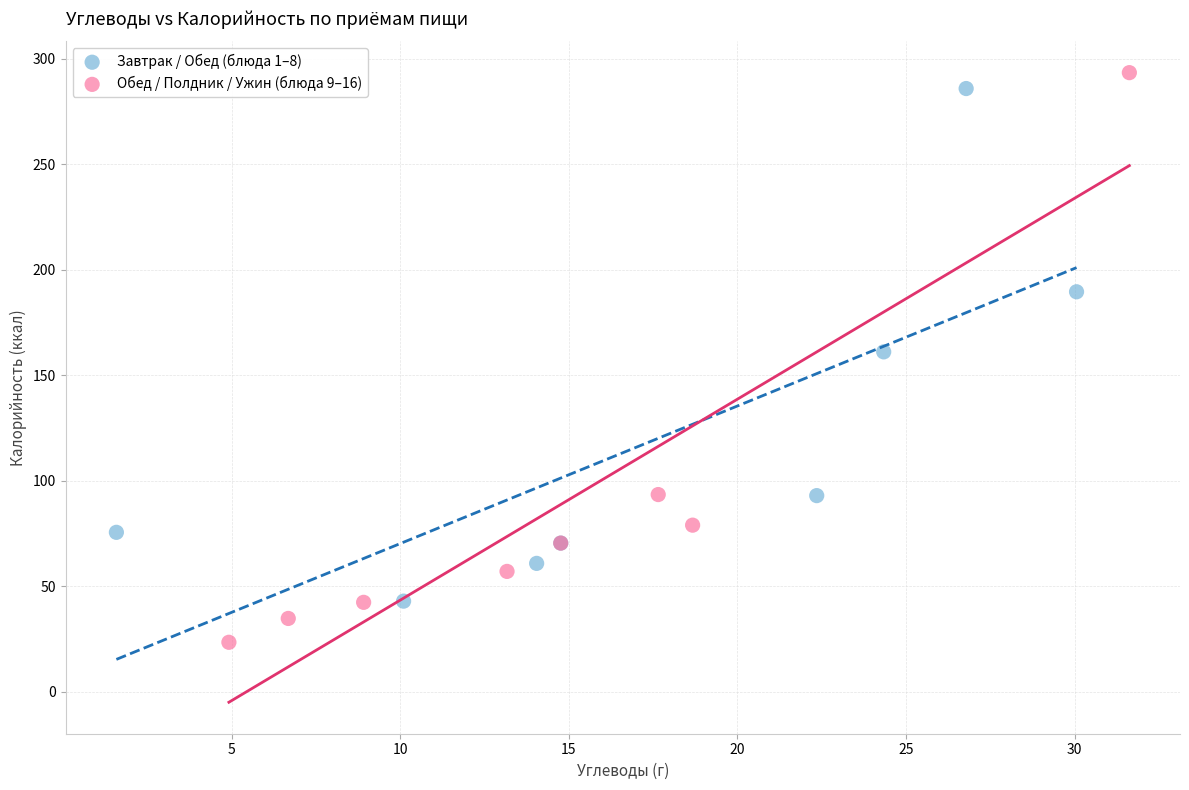

What are all the series names shown in the legend?

Завтрак / Обед (блюда 1–8), Обед / Полдник / Ужин (блюда 9–16)